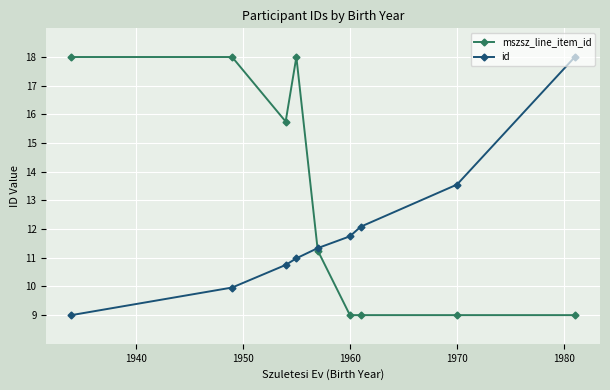

What is the value of the mszsz_line_item_id point at the 7th from the left?

9.0